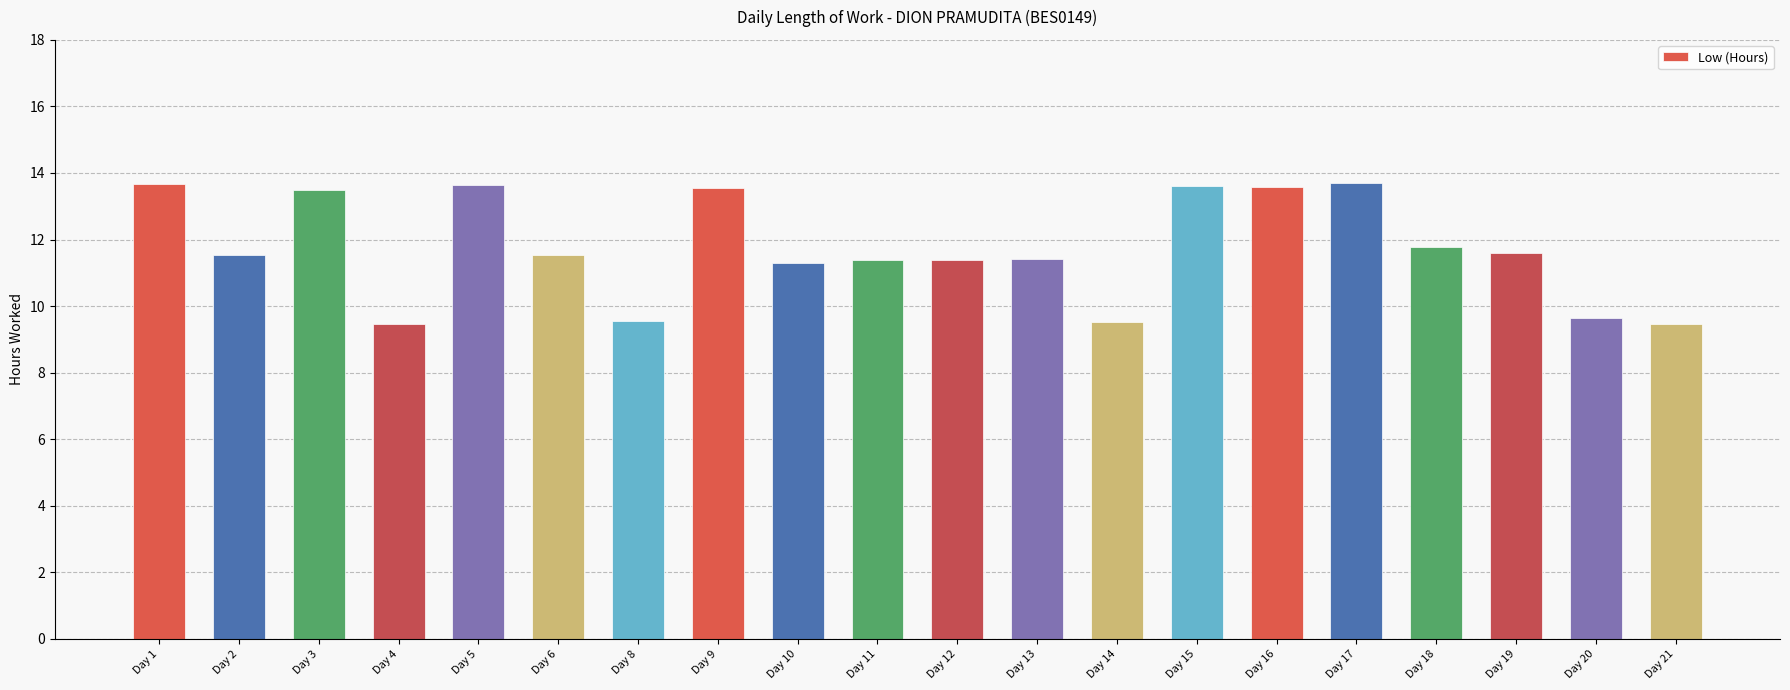

The chart shows a value of 13.6 at Day 15. True or false?

True